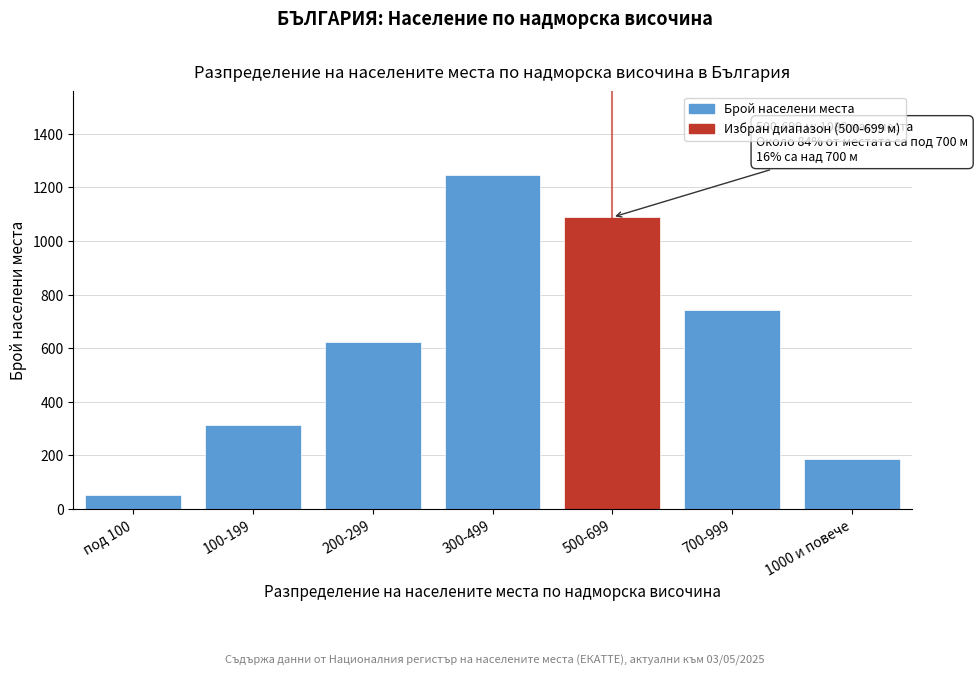

Reading right to left, transcribe all the data shown in this chart.

188	743	1089	1247	624	312	51